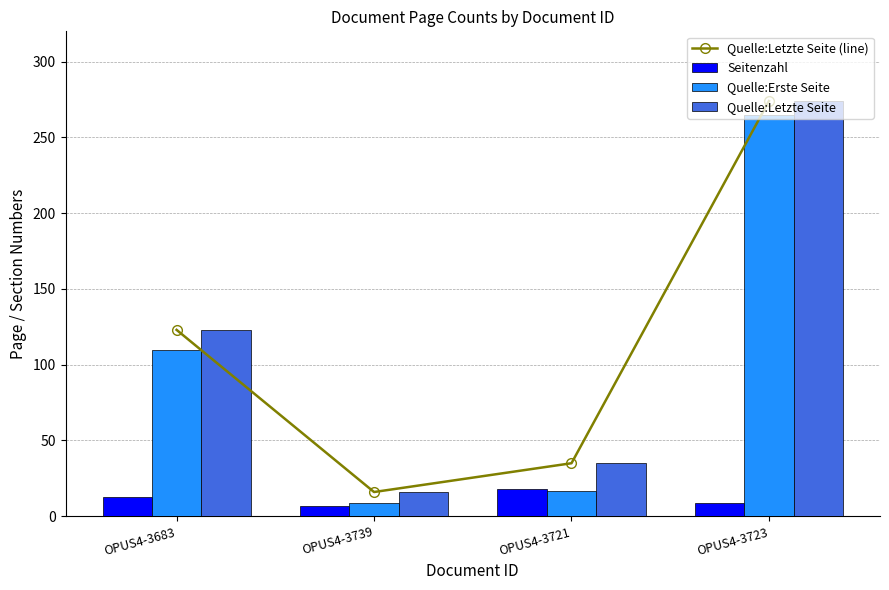

Reading left to right, what are all the values shown in this chart?

Quelle:Letzte Seite (line): OPUS4-3683=123	OPUS4-3739=16	OPUS4-3721=35	OPUS4-3723=274
Seitenzahl: OPUS4-3683=13	OPUS4-3739=7	OPUS4-3721=18	OPUS4-3723=9
Quelle:Erste Seite: OPUS4-3683=110	OPUS4-3739=9	OPUS4-3721=17	OPUS4-3723=265
Quelle:Letzte Seite: OPUS4-3683=123	OPUS4-3739=16	OPUS4-3721=35	OPUS4-3723=274